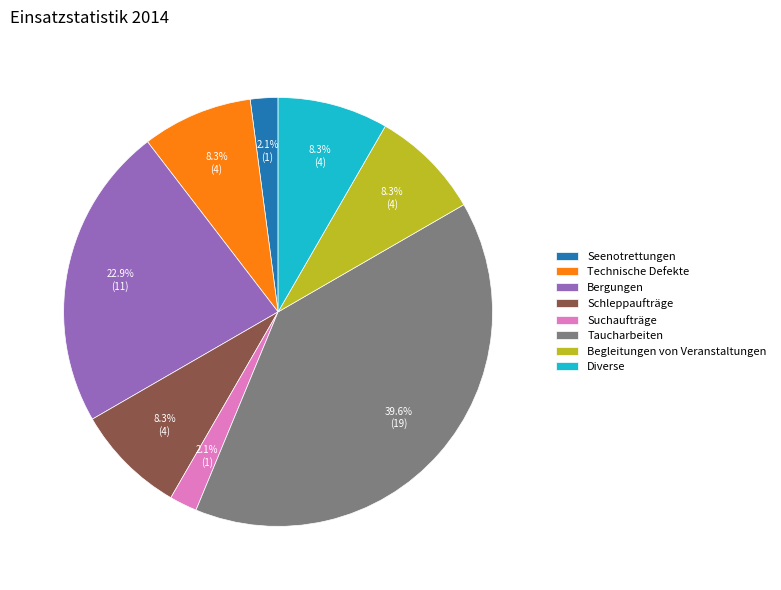

Which slice is the largest?

Taucharbeiten